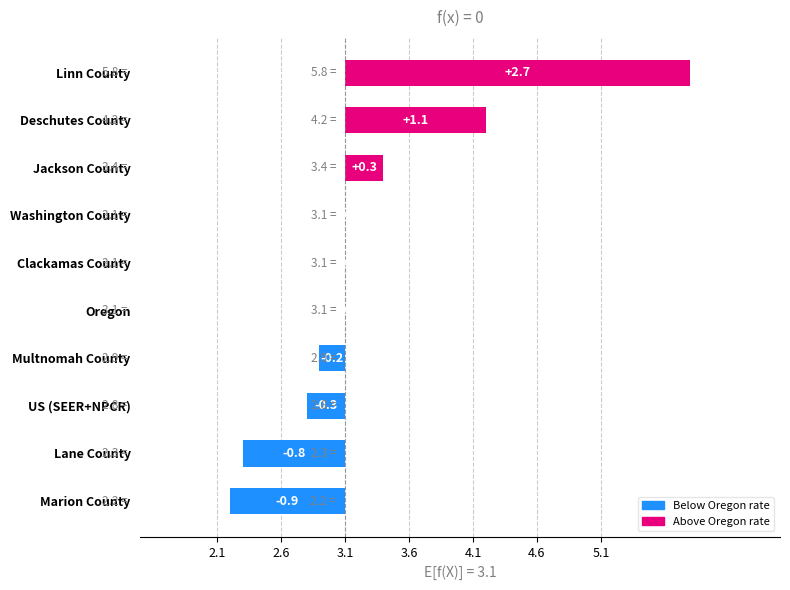

Which has a higher value, US (SEER+NPCR) or Oregon?

Oregon